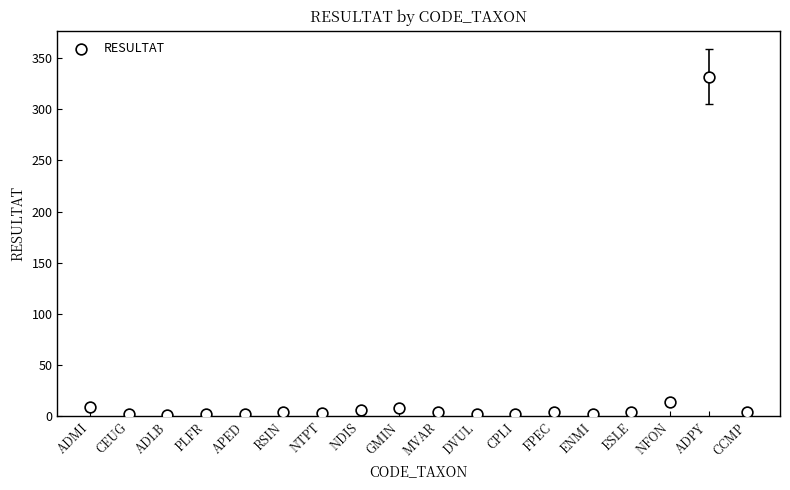

What Y value in the scatter plot is closest to 166?

14